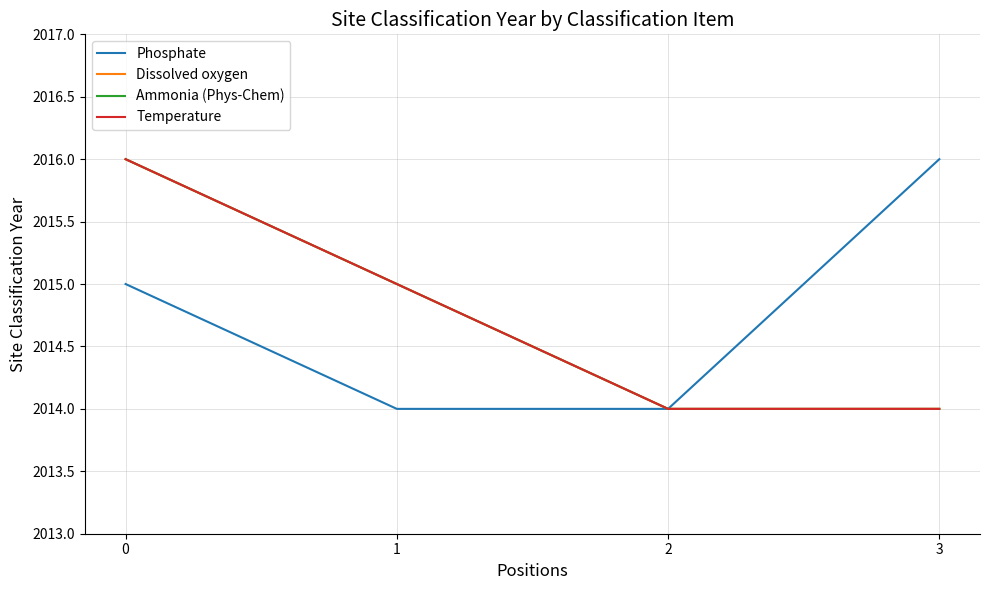

True or false: Phosphate and Dissolved oxygen intersect in this chart.

False